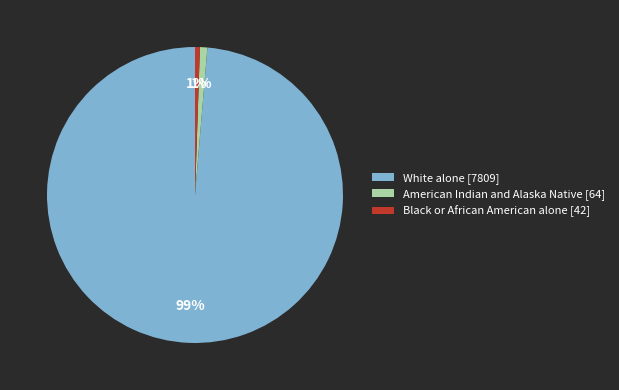

How many segments does this pie chart have?

3